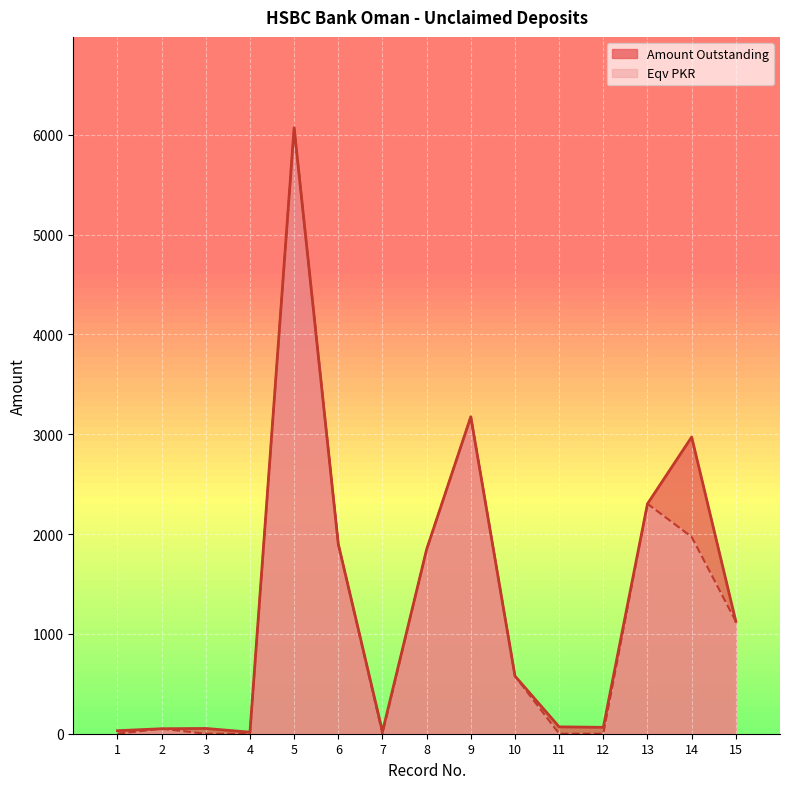

The Amount Outstanding series shows 2971.9 at 14. True or false?

True